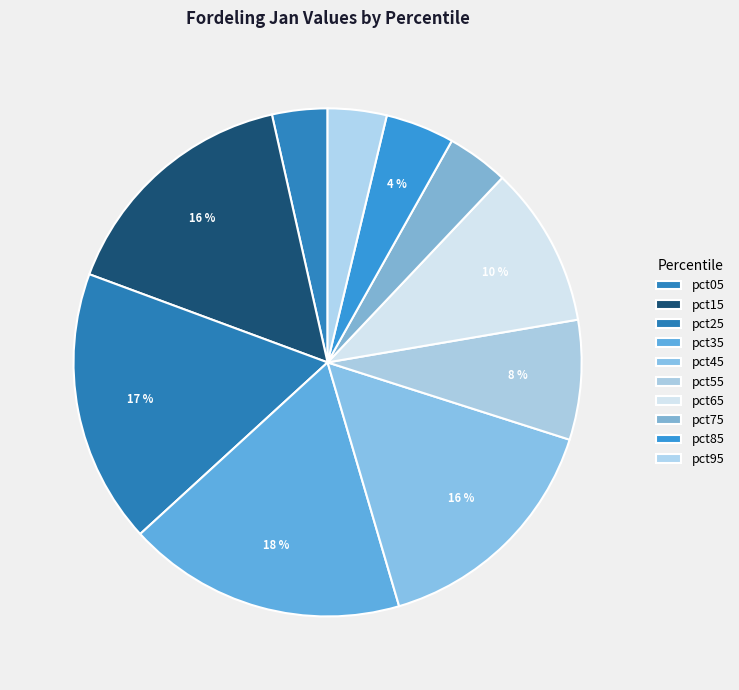

What percentage is the pct55 slice, to the nearest percent?

8%